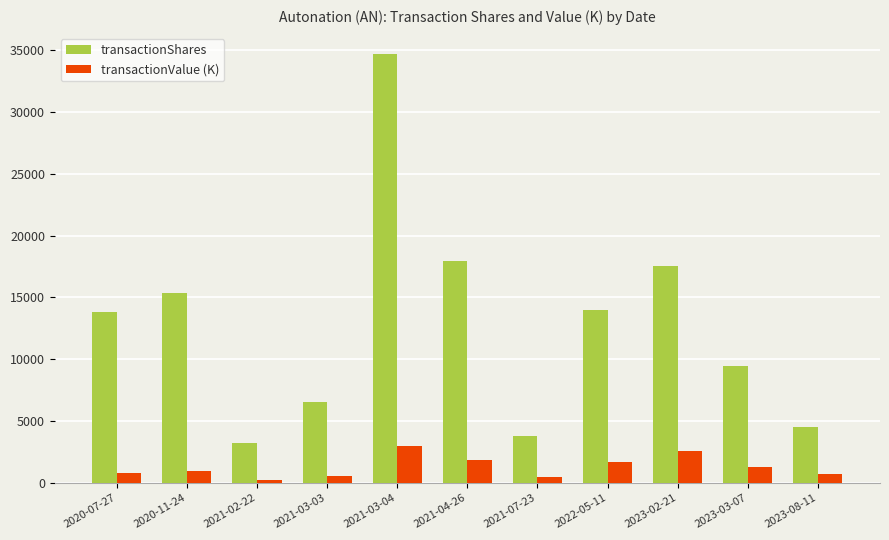

List the series in order of their overall mean, highest first.

transactionShares, transactionValue (K)